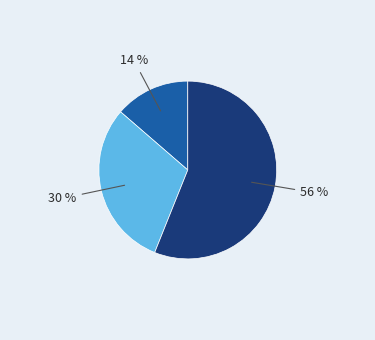

To the nearest percent, what is the average slice percentage?

33%